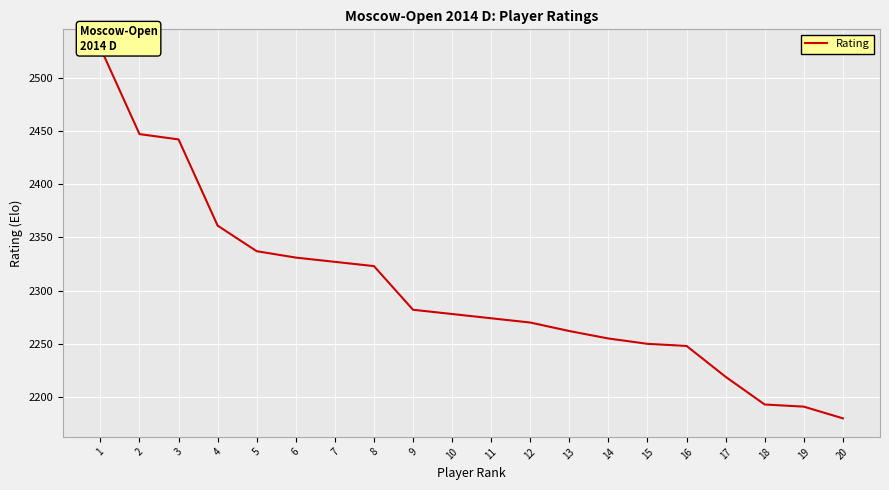

Count the number of data series in this chart.

1